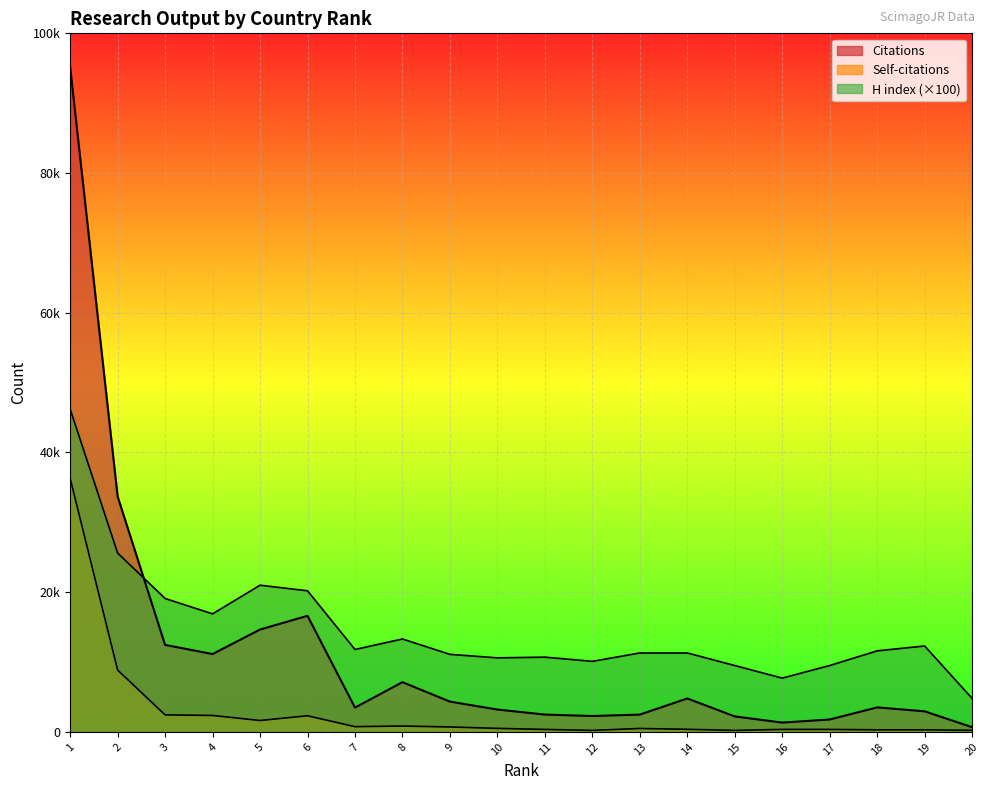

What is the smallest value displayed?

214